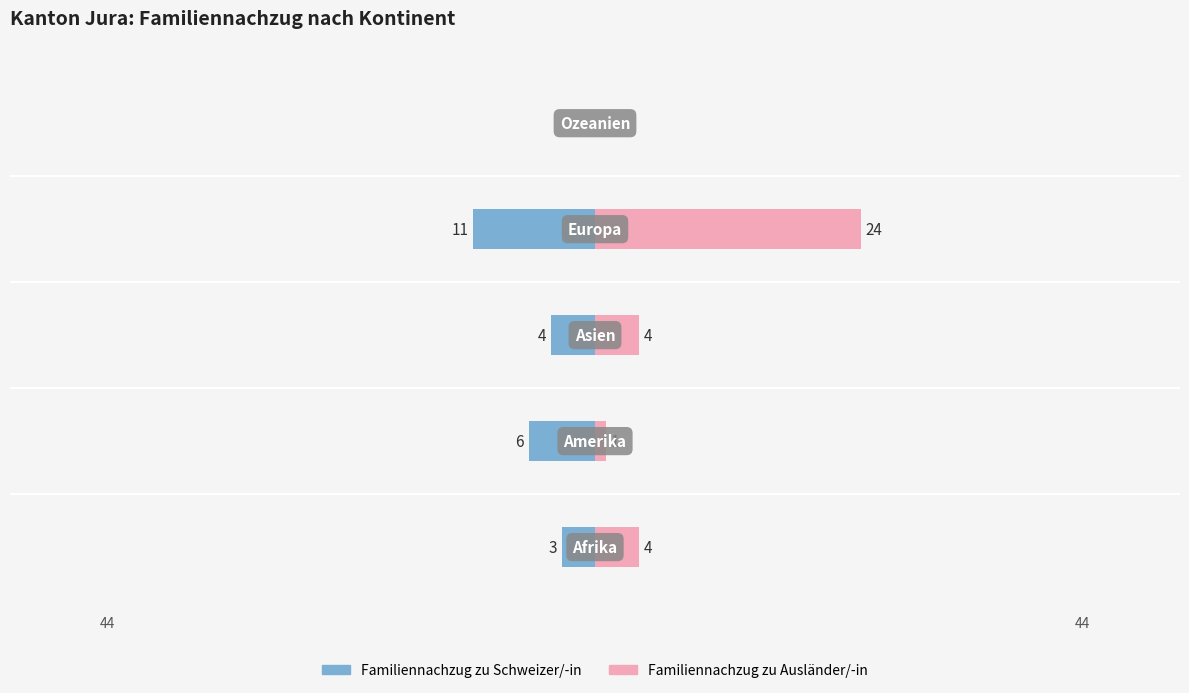

True or false: Familiennachzug zu Schweizer/-in has a value of -2 at 0.

False